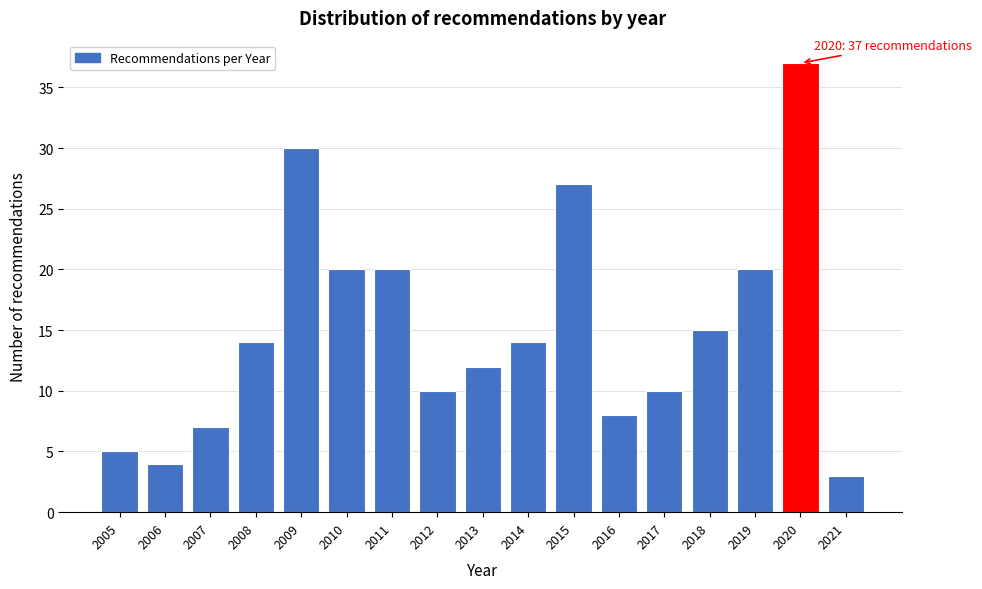

Reading left to right, what are all the values shown in this chart?

5	4	7	14	30	20	20	10	12	14	27	8	10	15	20	37	3